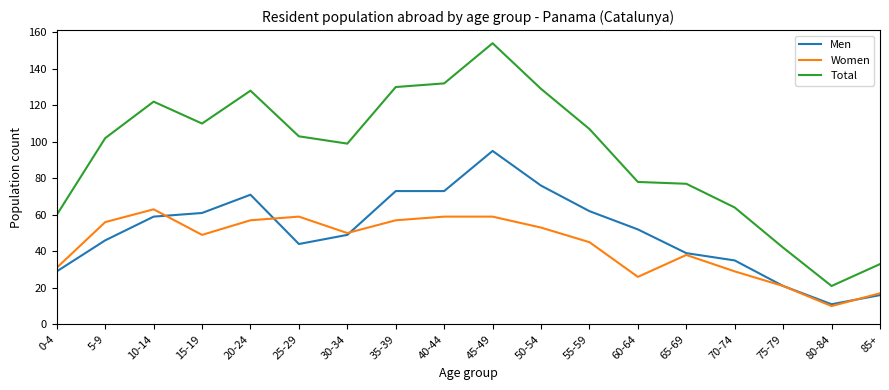

True or false: Women and Total intersect in this chart.

False